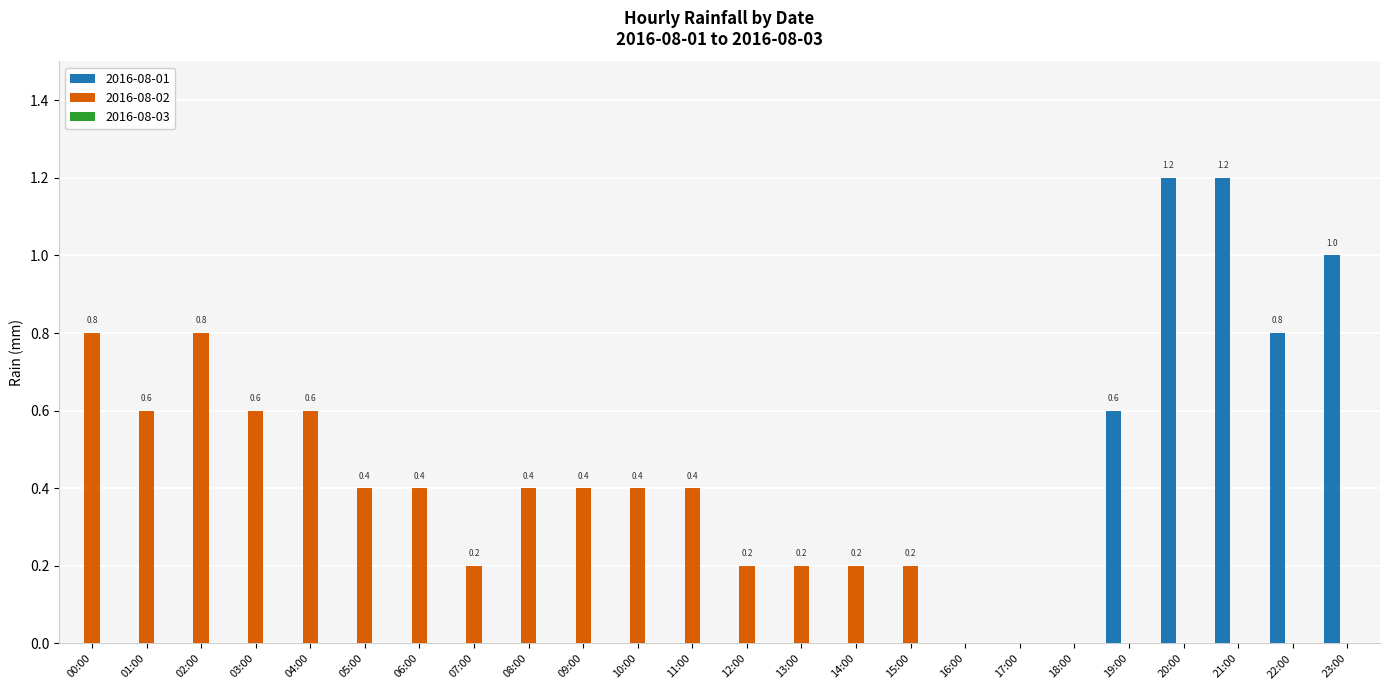

How many groups of bars are there?

24